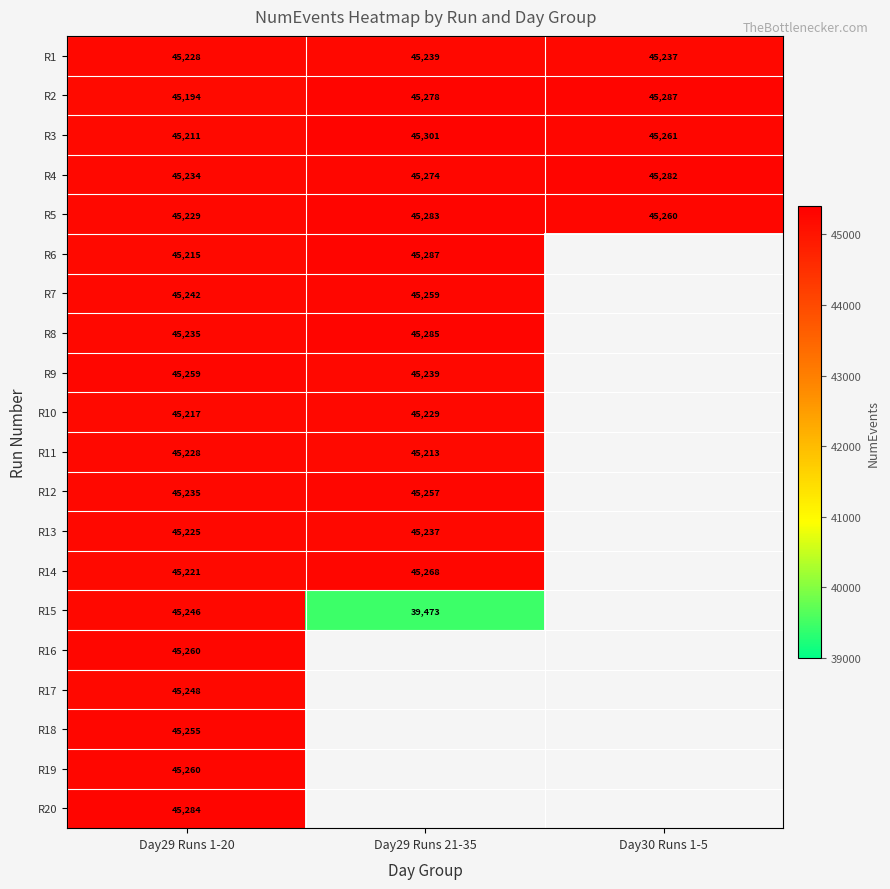

What is the difference between the R13 values at Day29 Runs 21-35 and Day29 Runs 1-20?

12